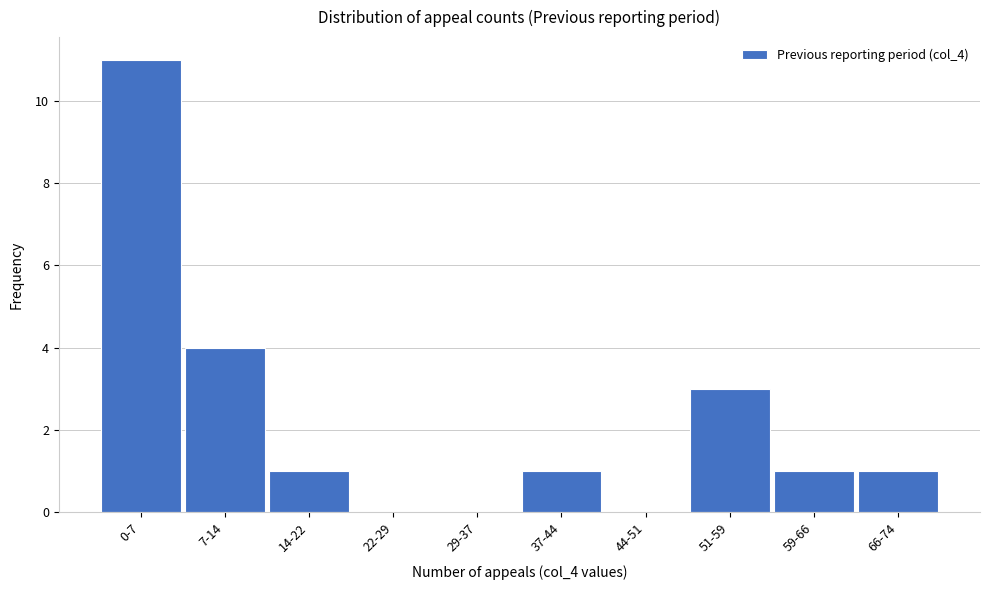

Reading left to right, transcribe all the data shown in this chart.

0-7=11	7-14=4	14-22=1	22-29=0	29-37=0	37-44=1	44-51=0	51-59=3	59-66=1	66-74=1